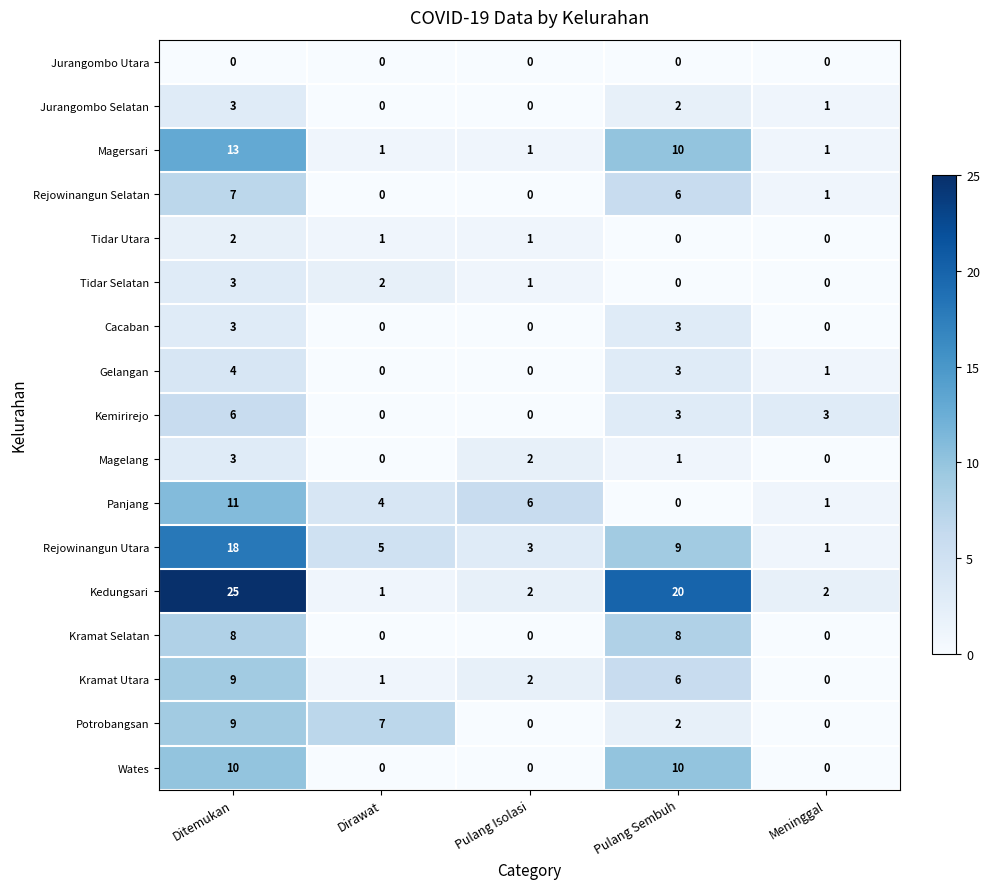

What is the sum of the Tidar Selatan values at Meninggal and Ditemukan?

3